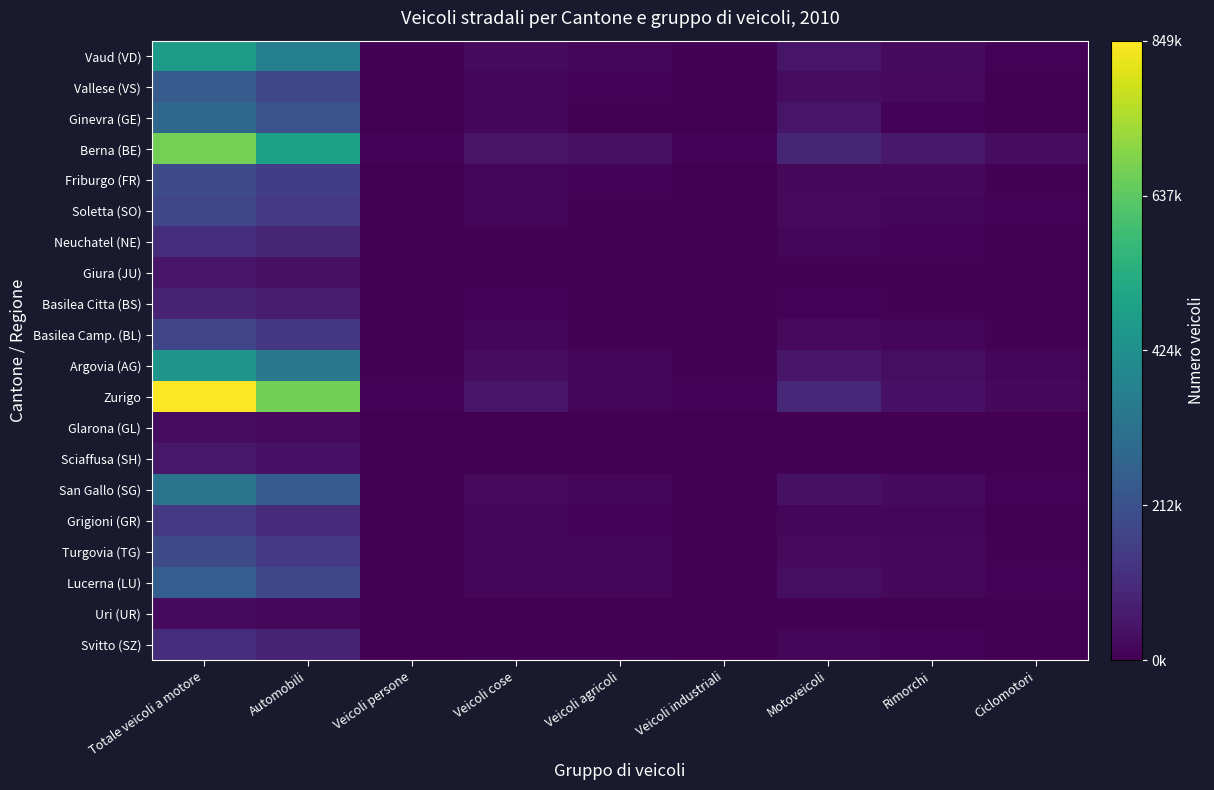

Reading left to right, extract all data points from this chart.

Vaud (VD): Totale veicoli a motore=463186	Automobili=366762	Veicoli persone=4712	Veicoli cose=25633	Veicoli agricoli=13520	Veicoli industriali=3626	Motoveicoli=48933	Rimorchi=26677	Ciclomotori=8401
Vallese (VS): Totale veicoli a motore=243166	Automobili=185530	Veicoli persone=2543	Veicoli cose=15836	Veicoli agricoli=8336	Veicoli industriali=4063	Motoveicoli=26858	Rimorchi=22702	Ciclomotori=2715
Ginevra (GE): Totale veicoli a motore=287721	Automobili=216504	Veicoli persone=2560	Veicoli cose=16297	Veicoli agricoli=1561	Veicoli industriali=1692	Motoveicoli=49107	Rimorchi=8202	Ciclomotori=2635
Berna (BE): Totale veicoli a motore=670515	Automobili=480990	Veicoli persone=8174	Veicoli cose=44725	Veicoli agricoli=37869	Veicoli industriali=9196	Motoveicoli=89561	Rimorchi=59399	Ciclomotori=27015
Friburgo (FR): Totale veicoli a motore=198321	Automobili=154180	Veicoli persone=1965	Veicoli cose=11334	Veicoli agricoli=9732	Veicoli industriali=1869	Motoveicoli=19241	Rimorchi=17257	Ciclomotori=5806
Soletta (SO): Totale veicoli a motore=181565	Automobili=139864	Veicoli persone=1647	Veicoli cose=10912	Veicoli agricoli=5265	Veicoli industriali=1659	Motoveicoli=22218	Rimorchi=12428	Ciclomotori=8599
Neuchatel (NE): Totale veicoli a motore=112917	Automobili=89980	Veicoli persone=1396	Veicoli cose=5802	Veicoli agricoli=3025	Veicoli industriali=1073	Motoveicoli=11641	Rimorchi=6910	Ciclomotori=2196
Giura (JU): Totale veicoli a motore=50991	Automobili=38600	Veicoli persone=456	Veicoli cose=2867	Veicoli agricoli=3624	Veicoli industriali=654	Motoveicoli=4790	Rimorchi=5756	Ciclomotori=1550
Basilea Citta (BS): Totale veicoli a motore=84209	Automobili=66077	Veicoli persone=728	Veicoli cose=7512	Veicoli agricoli=172	Veicoli industriali=646	Motoveicoli=9074	Rimorchi=3963	Ciclomotori=2755
Basilea Camp. (BL): Totale veicoli a motore=177631	Automobili=138195	Veicoli persone=1521	Veicoli cose=11372	Veicoli agricoli=3752	Veicoli industriali=1419	Motoveicoli=21372	Rimorchi=10463	Ciclomotori=5328
Argovia (AG): Totale veicoli a motore=440480	Automobili=339424	Veicoli persone=3869	Veicoli cose=27539	Veicoli agricoli=13257	Veicoli industriali=3623	Motoveicoli=52768	Rimorchi=32605	Ciclomotori=14096
Zurigo: Totale veicoli a motore=849622	Automobili=669381	Veicoli persone=8137	Veicoli cose=51768	Veicoli agricoli=15569	Veicoli industriali=8606	Motoveicoli=96161	Rimorchi=43164	Ciclomotori=16796
Glarona (GL): Totale veicoli a motore=27578	Automobili=20651	Veicoli persone=235	Veicoli cose=1946	Veicoli agricoli=1367	Veicoli industriali=545	Motoveicoli=2834	Rimorchi=2644	Ciclomotori=761
Sciaffusa (SH): Totale veicoli a motore=54389	Automobili=40311	Veicoli persone=590	Veicoli cose=3323	Veicoli agricoli=2777	Veicoli industriali=624	Motoveicoli=6764	Rimorchi=5345	Ciclomotori=1590
San Gallo (SG): Totale veicoli a motore=327467	Automobili=246075	Veicoli persone=3086	Veicoli cose=20881	Veicoli agricoli=14481	Veicoli industriali=4208	Motoveicoli=38736	Rimorchi=25593	Ciclomotori=9584
Grigioni (GR): Totale veicoli a motore=139977	Automobili=100122	Veicoli persone=1671	Veicoli cose=10576	Veicoli agricoli=9528	Veicoli industriali=3533	Motoveicoli=14547	Rimorchi=15192	Ciclomotori=2866
Turgovia (TG): Totale veicoli a motore=192702	Automobili=142616	Veicoli persone=1816	Veicoli cose=12355	Veicoli agricoli=10320	Veicoli industriali=2425	Motoveicoli=23170	Rimorchi=17642	Ciclomotori=5872
Lucerna (LU): Totale veicoli a motore=252567	Automobili=185867	Veicoli persone=2486	Veicoli cose=16157	Veicoli agricoli=13559	Veicoli industriali=2324	Motoveicoli=32174	Rimorchi=18902	Ciclomotori=7787
Uri (UR): Totale veicoli a motore=24112	Automobili=17699	Veicoli persone=280	Veicoli cose=1374	Veicoli agricoli=1249	Veicoli industriali=424	Motoveicoli=3086	Rimorchi=2158	Ciclomotori=713
Svitto (SZ): Totale veicoli a motore=112971	Automobili=86245	Veicoli persone=958	Veicoli cose=6545	Veicoli agricoli=5036	Veicoli industriali=1408	Motoveicoli=12779	Rimorchi=7527	Ciclomotori=2891